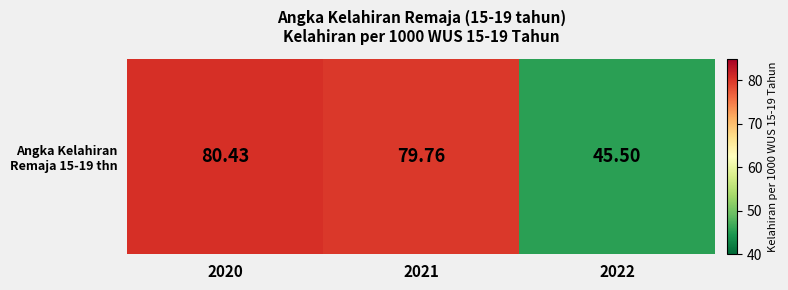

Reading left to right, list all the values displayed in this chart.

2020=80.4	2021=79.8	2022=45.5